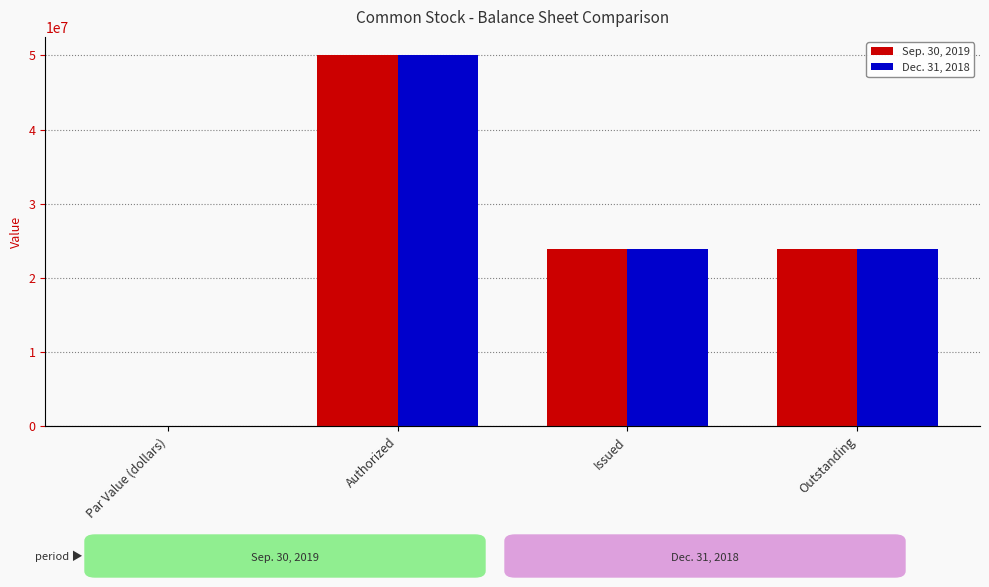

At which label does Sep. 30, 2019 reach its peak?

Authorized